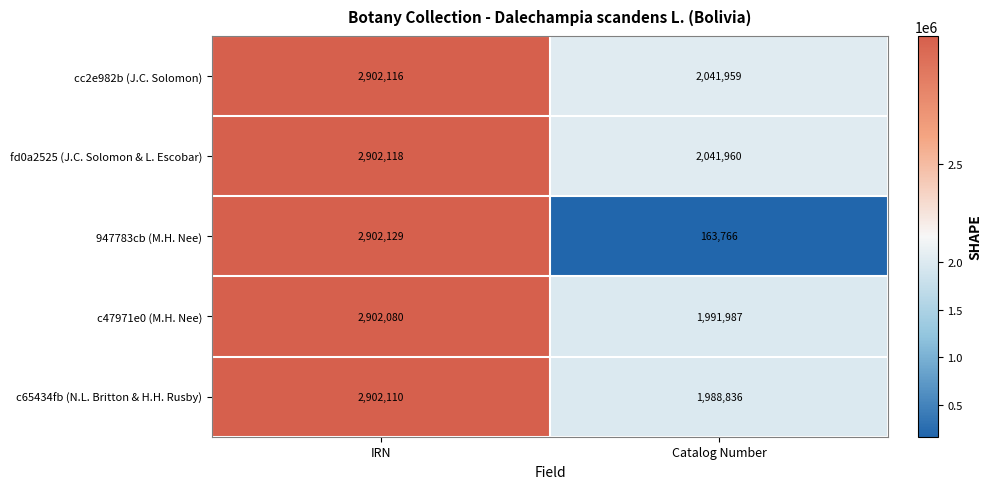

What is the average value of the 947783cb (M.H. Nee) series?

1532948